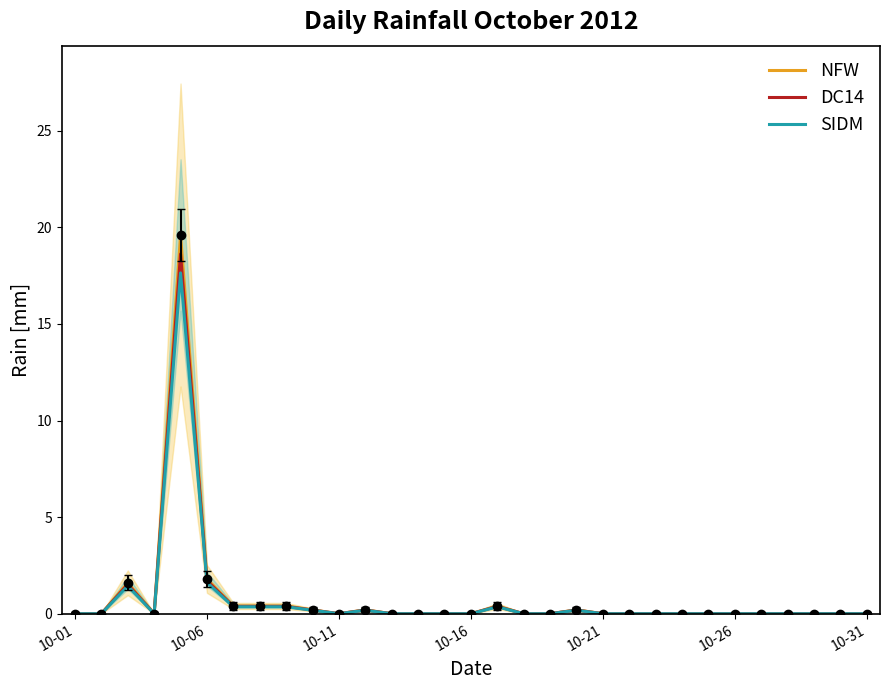

The value of SIDM at 21 is 0.0. True or false?

True